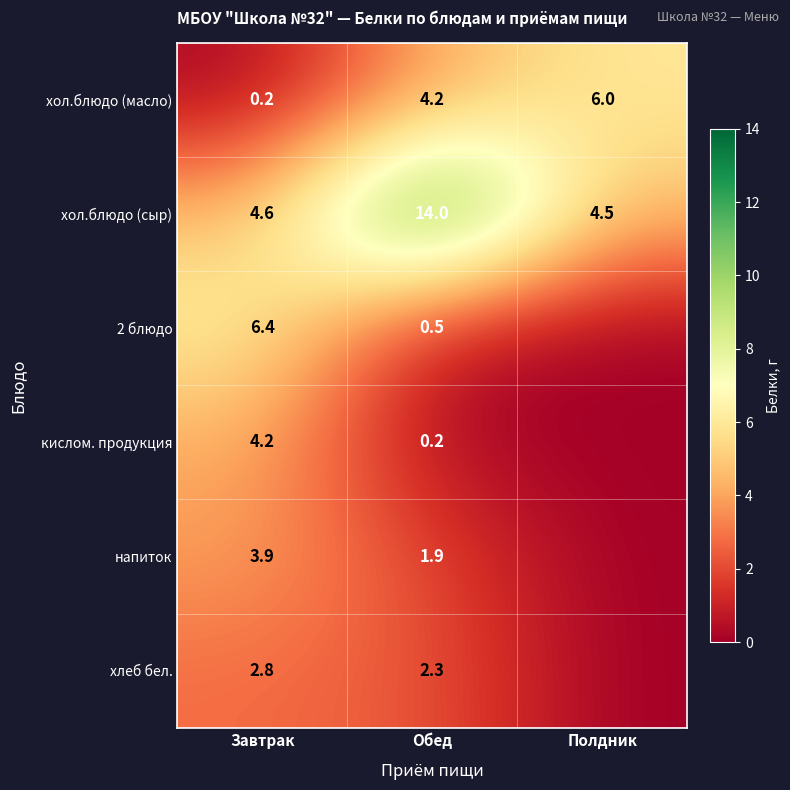

Between Полдник and Обед, which is larger?

Полдник